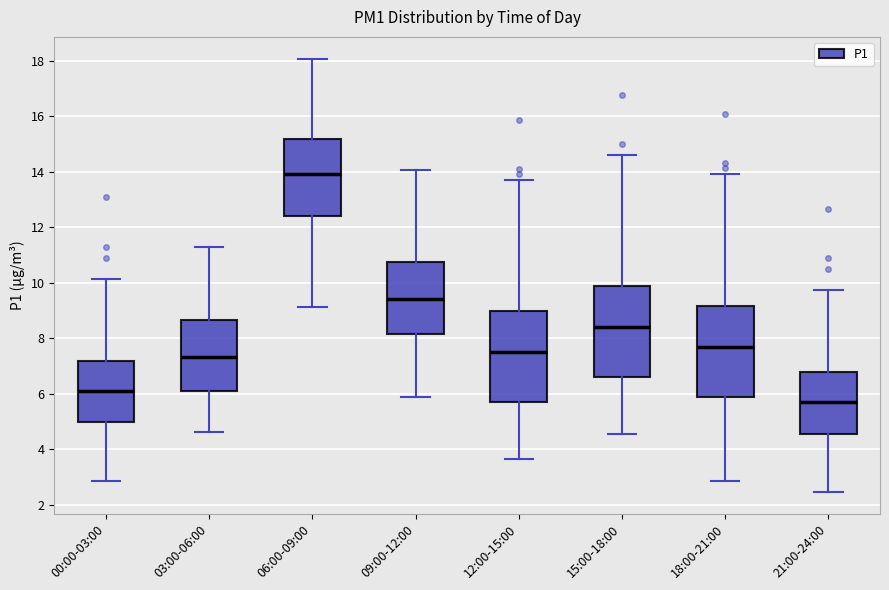

Where does the lower whisker of the box for 00:00-03:00 end on the y-axis? The values are not printed on the chart, so give them approximately, as read against the axis.

2.8